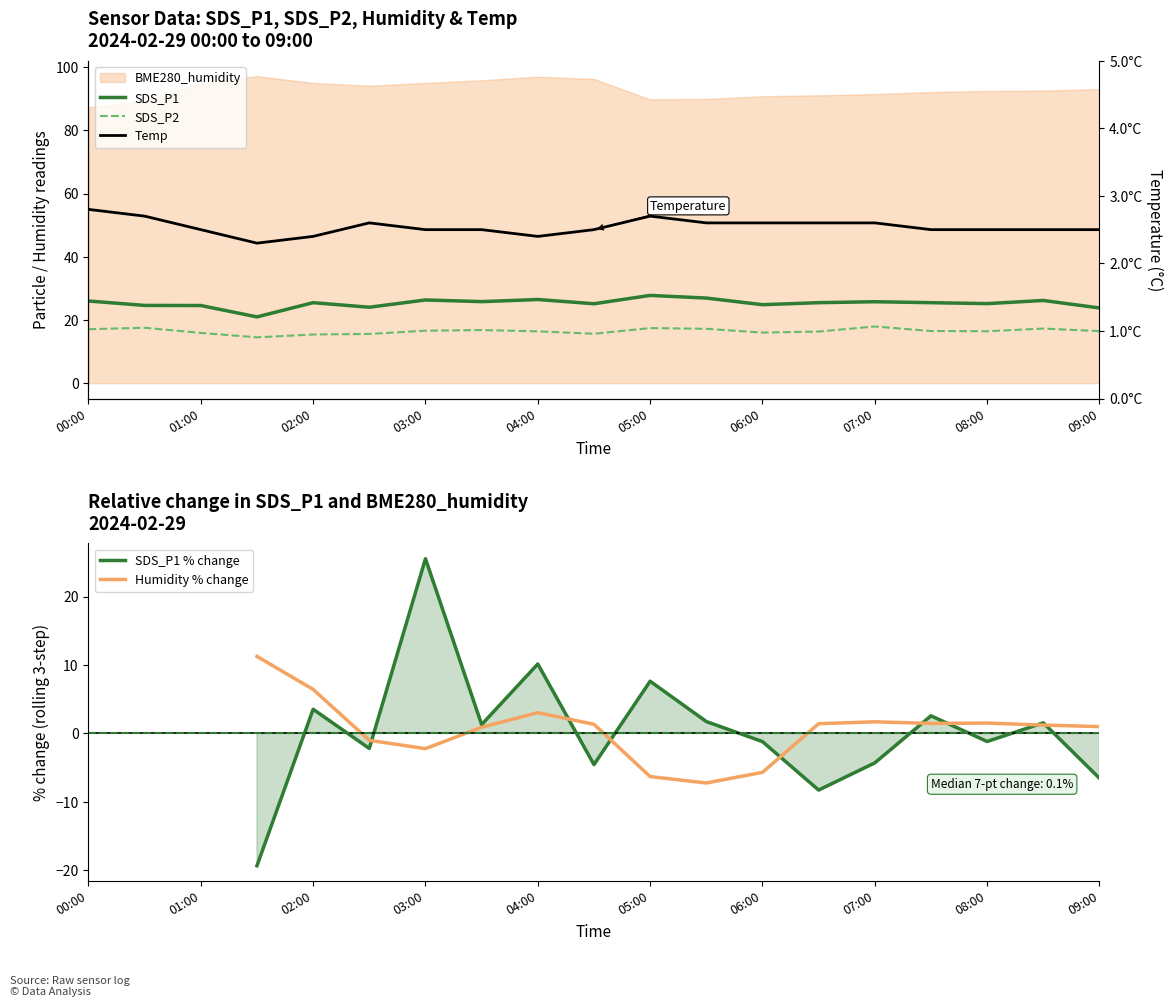

The value of SDS_P1 % change at 03:00 is 25.6. True or false?

True